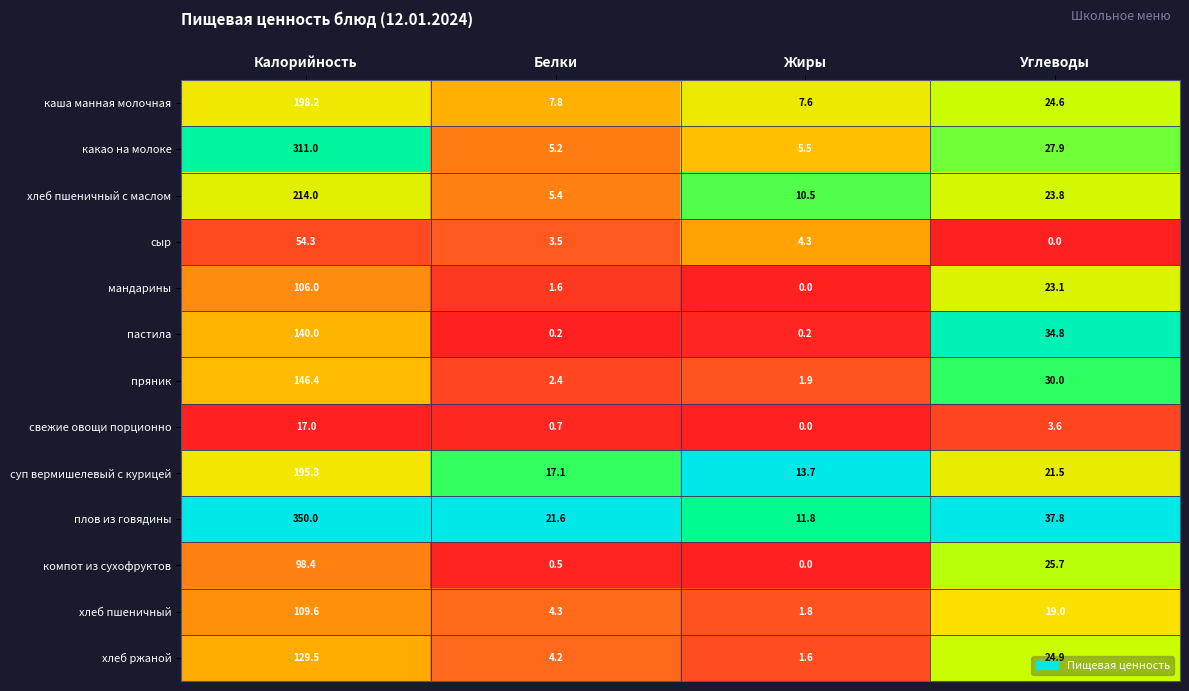

How many data points in плов из говядины are above 37?

2